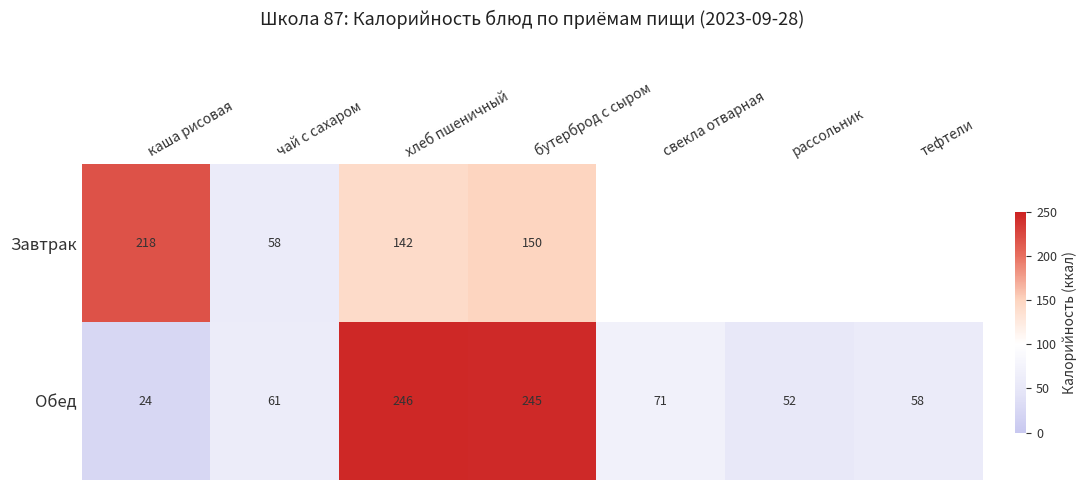

What is the maximum value for Обед?

246